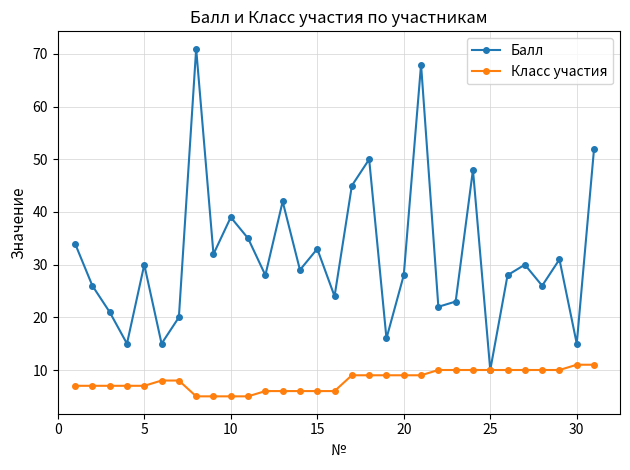

Rank the series by their average value, from highest to lowest.

Балл, Класс участия